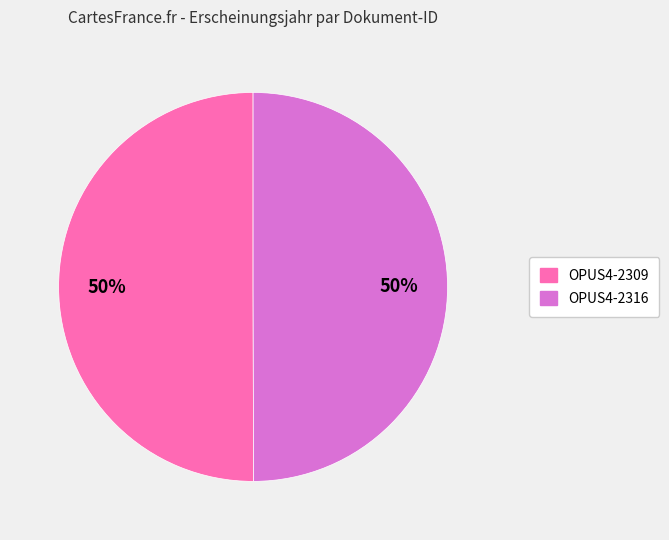

To the nearest percent, what percentage of the pie is OPUS4-2316?

50%